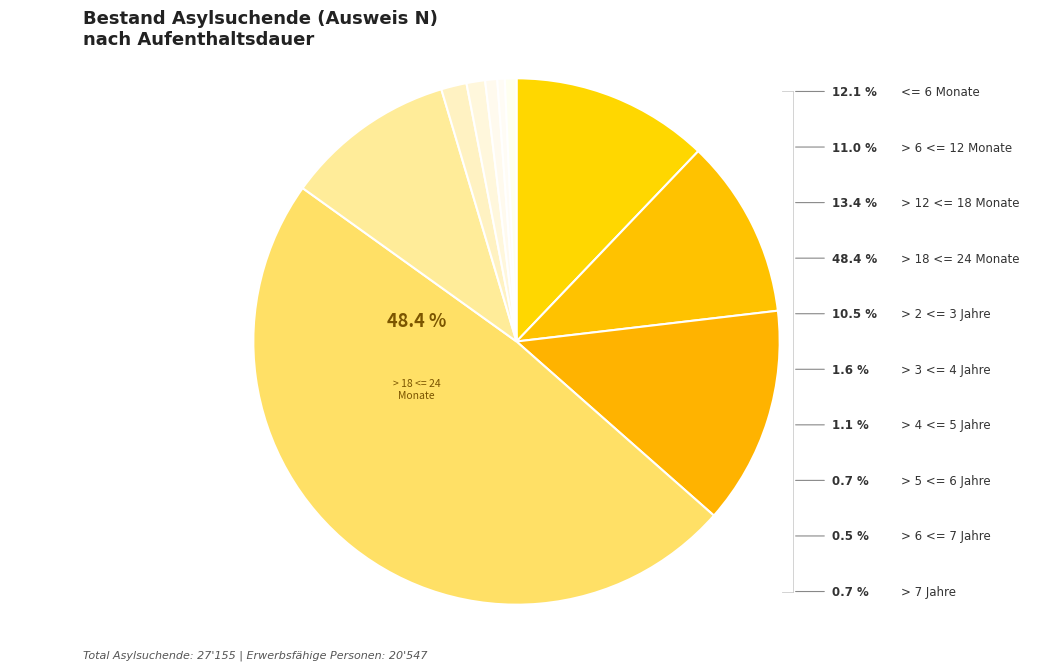

The > 12 <= 18 Monate slice represents 13% of the pie. True or false?

True